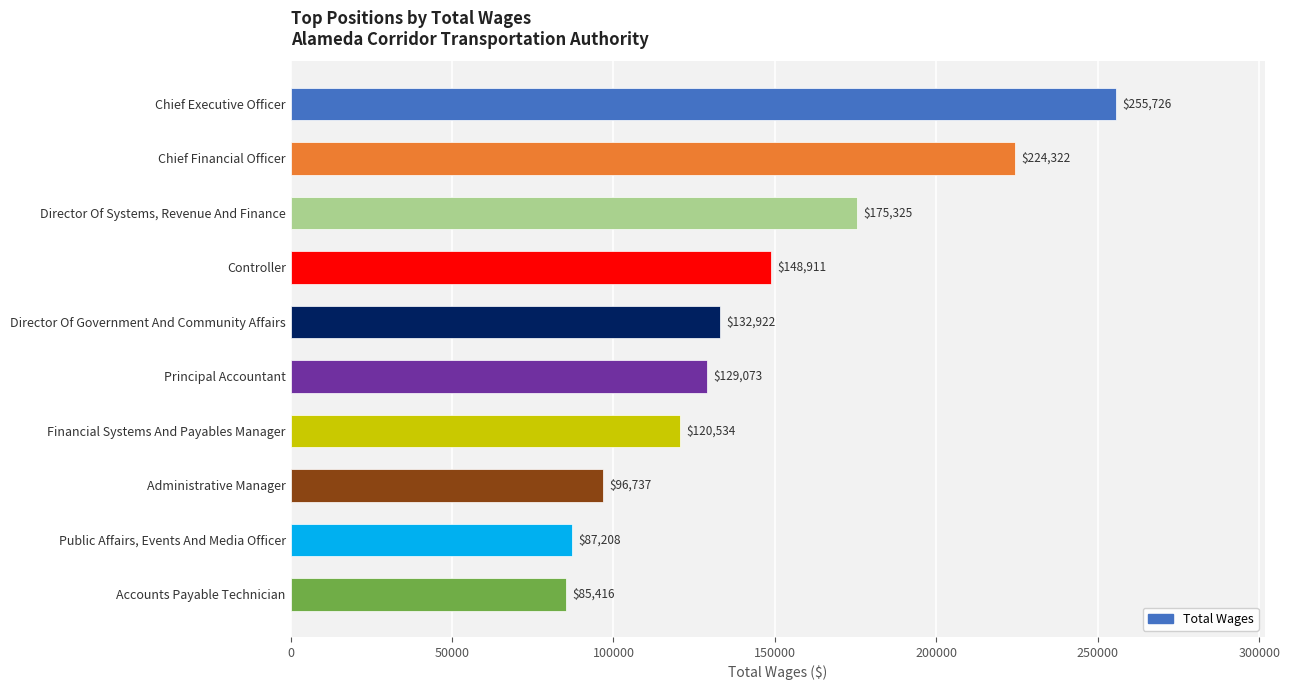

How many series are shown in this chart?

1